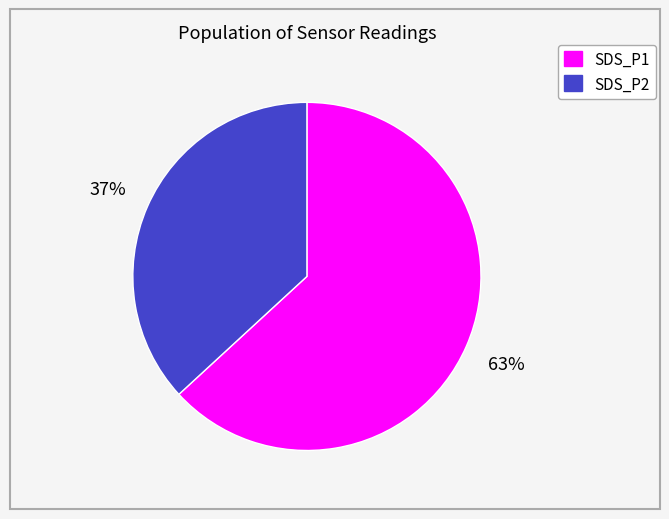

How many segments does this pie chart have?

2